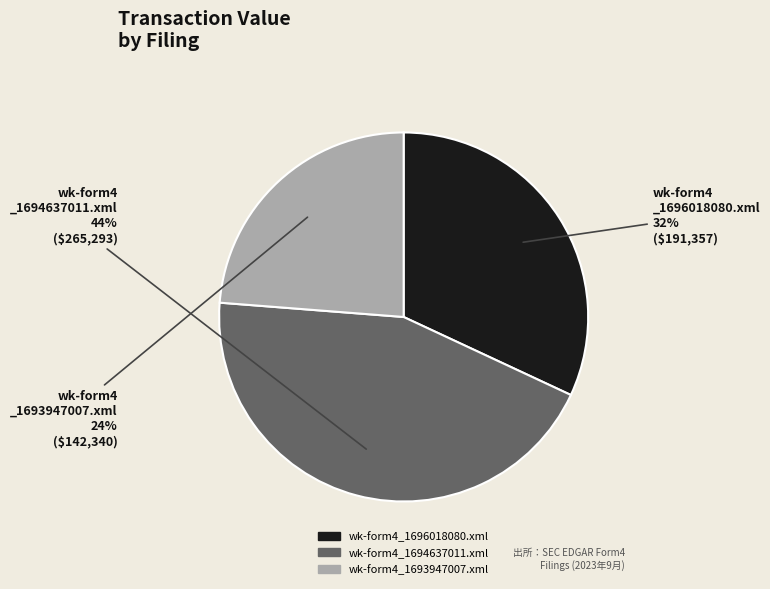

To the nearest percent, what is the average slice percentage?

33%